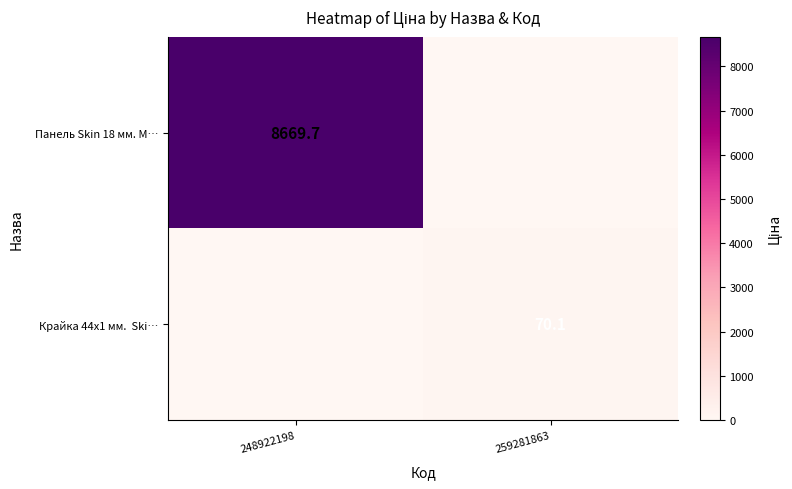

List the labels in order of Панель Skin 18 мм. М… value, largest first.

248922198, 259281863